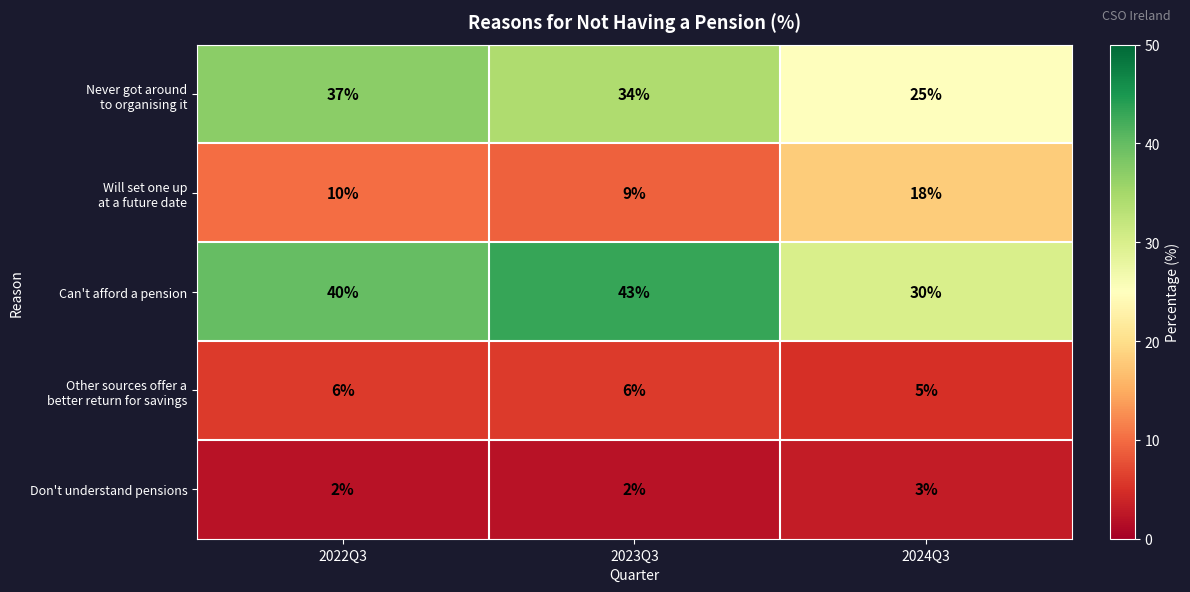

Which series has the largest total across all categories?

Can't afford a pension